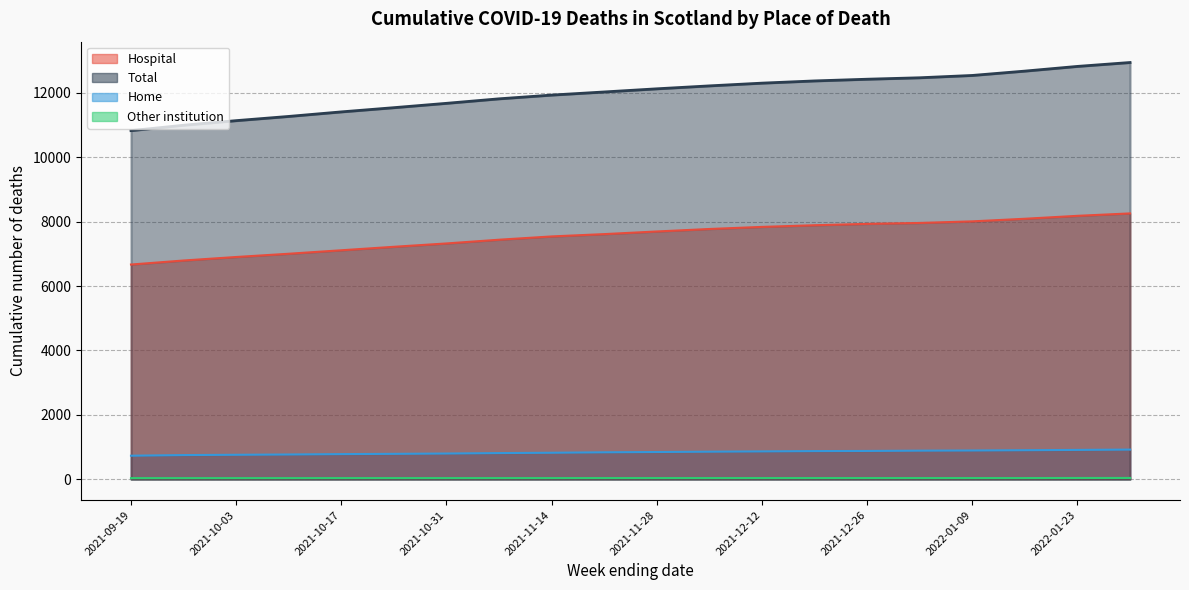

Which series has the largest range (max minus min)?

Total